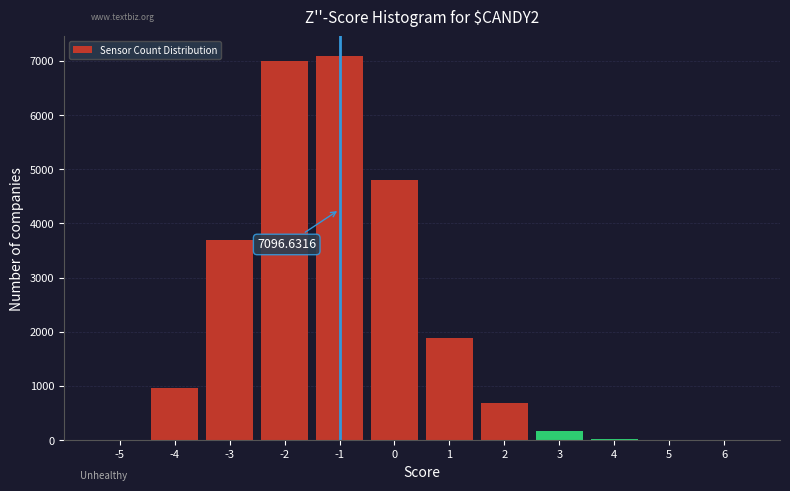

What is the sum of all values?

26334.2